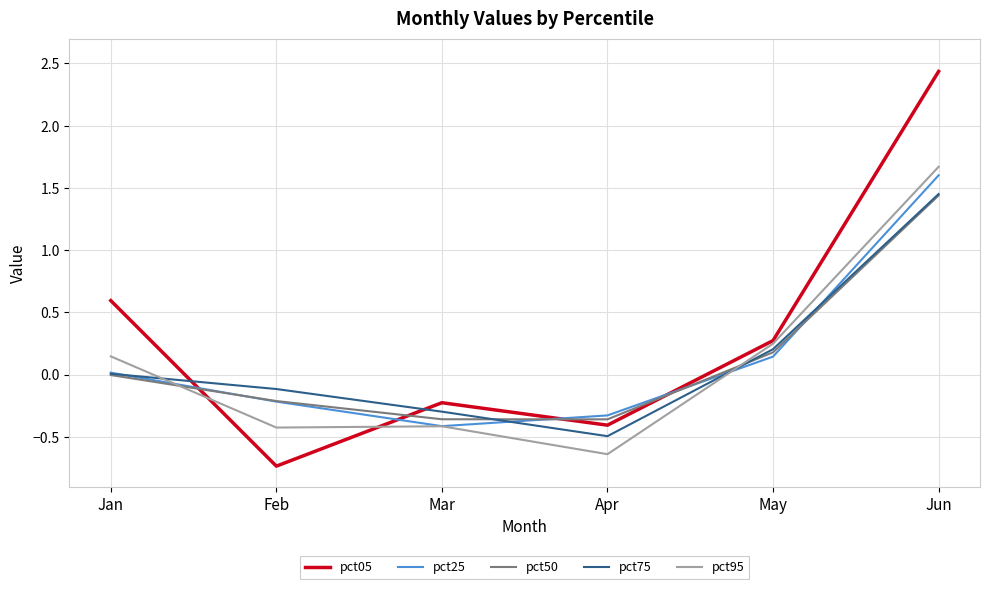

Is it true that pct25 equals 0.0 at Jan?

True